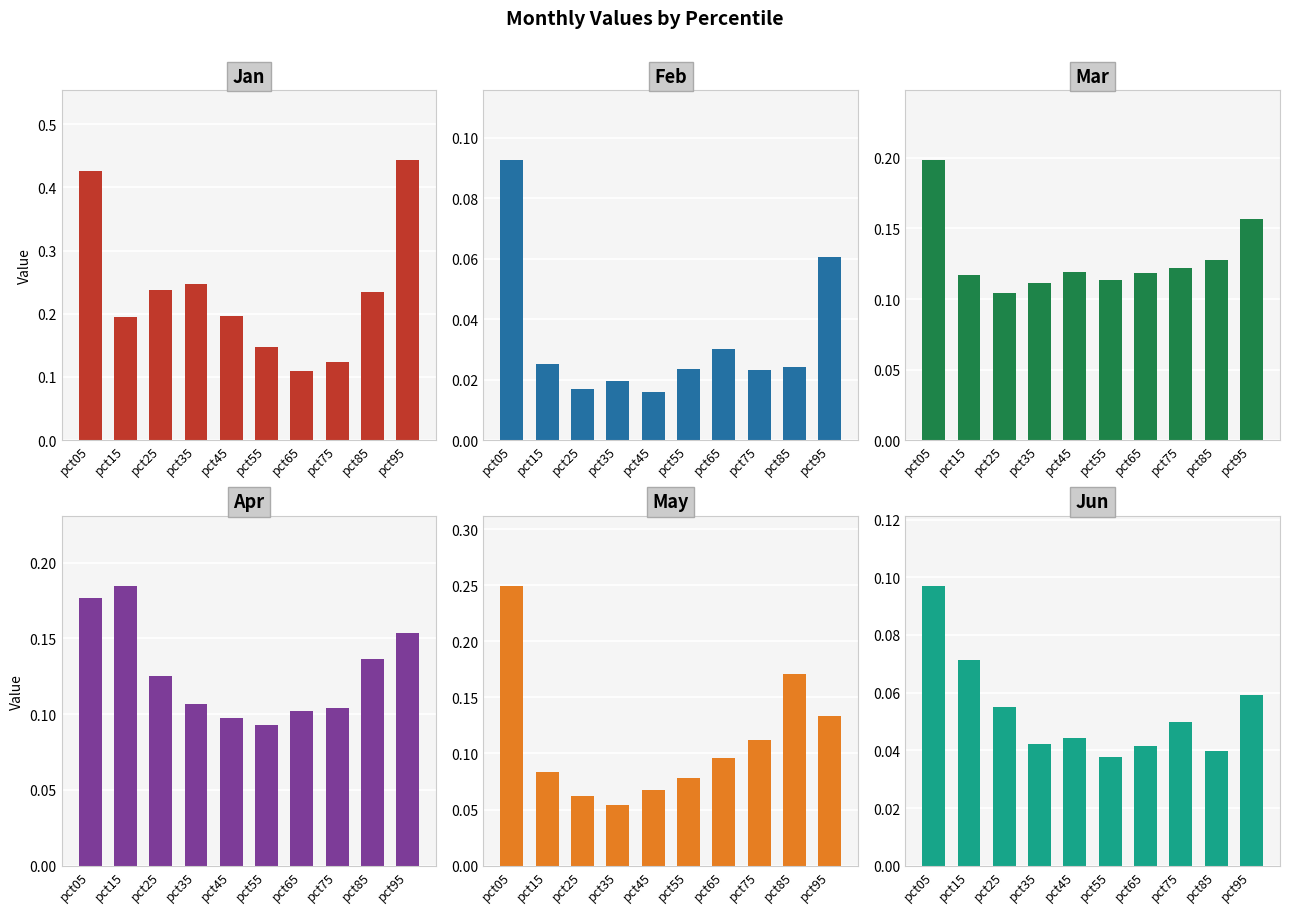

True or false: Feb has a value of 0.0 at pct85.

False